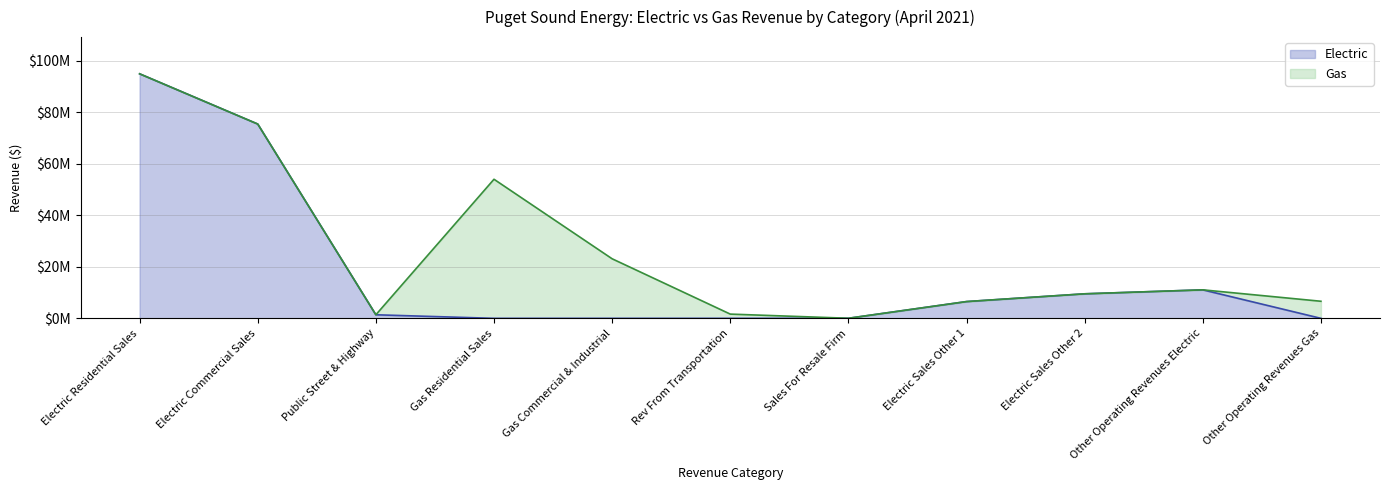

What position from the right is Electric Residential Sales?

11